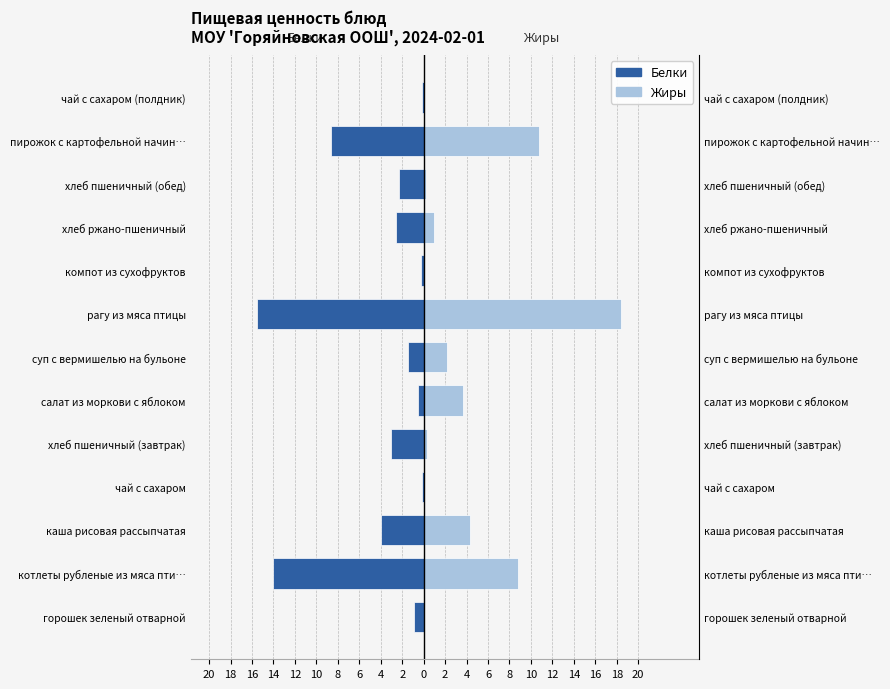

True or false: Белки has a value of -1.5 at суп с вермишелью на бульоне.

True